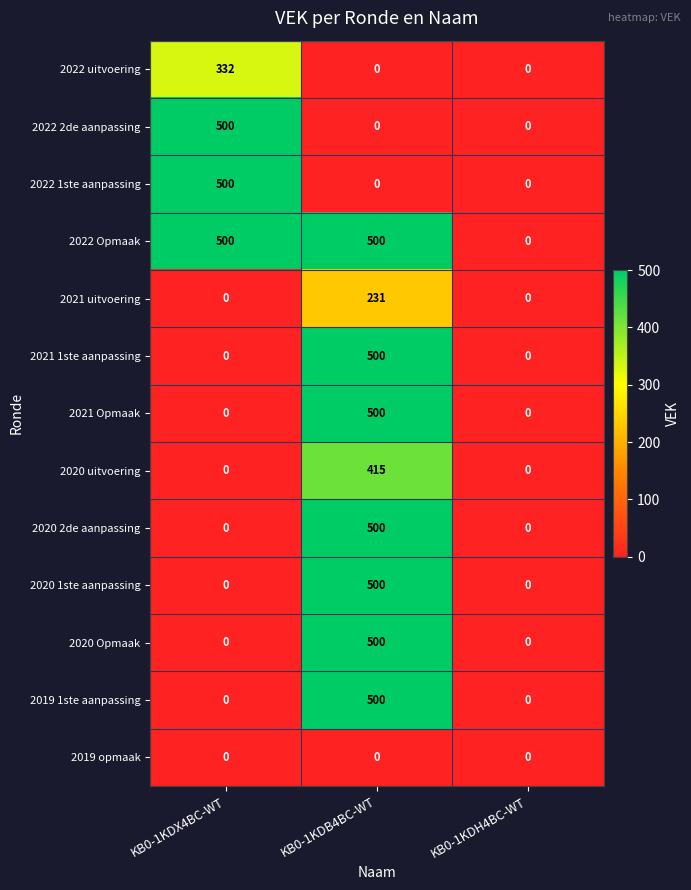

How many 2022 2de aanpassing values are between 0 and 500?

3